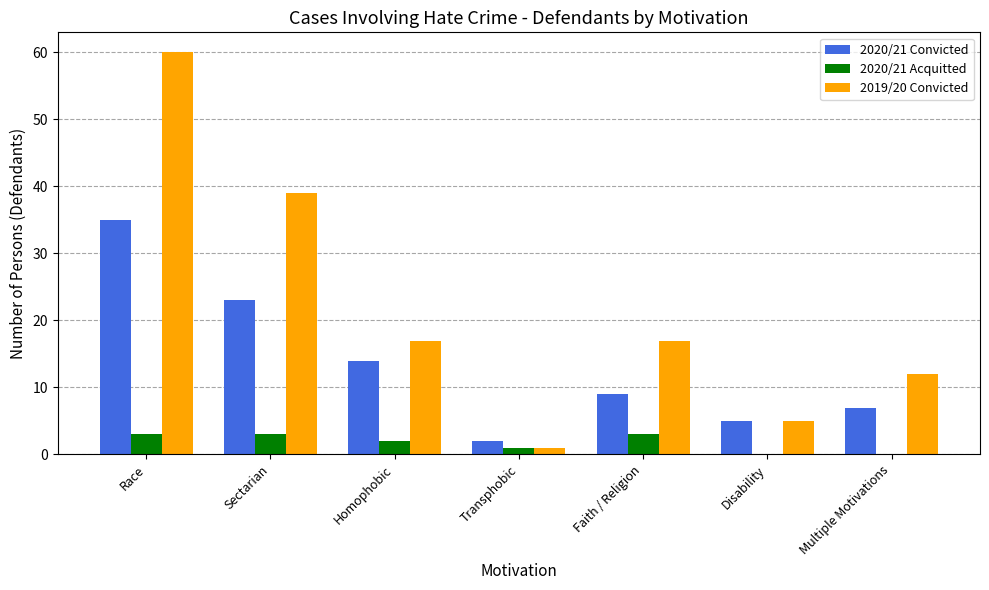

What are all the series names shown in the legend?

2020/21 Convicted, 2020/21 Acquitted, 2019/20 Convicted